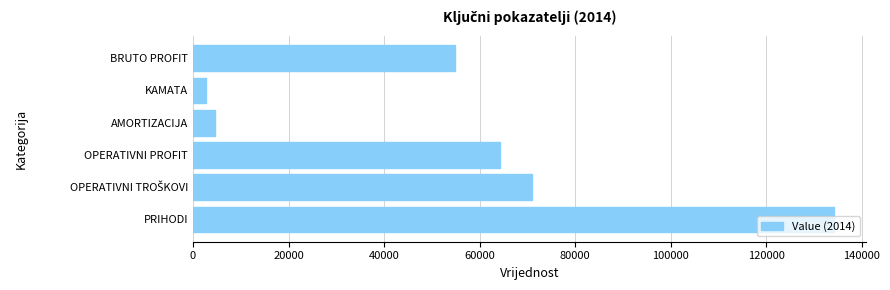

Which category has the highest value across all series?

PRIHODI